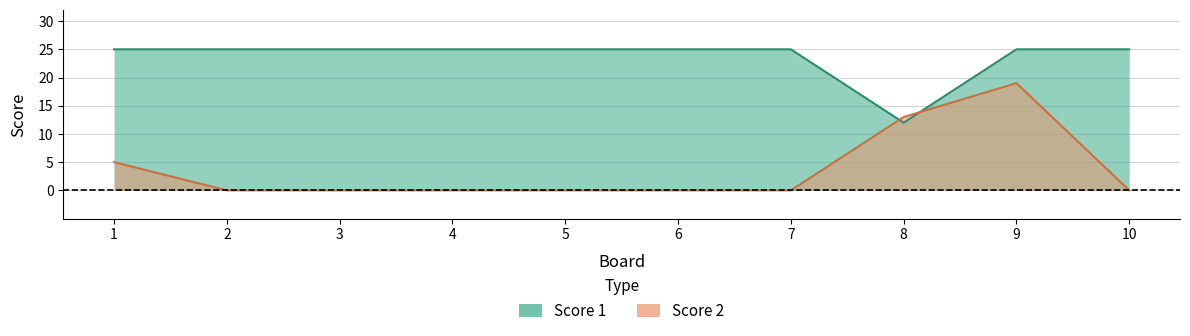

What is the total value across all series at 8?

25